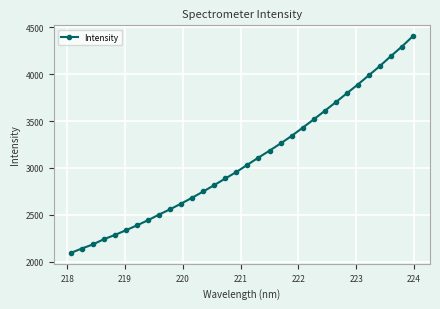

How many distinct data groups are displayed?

1